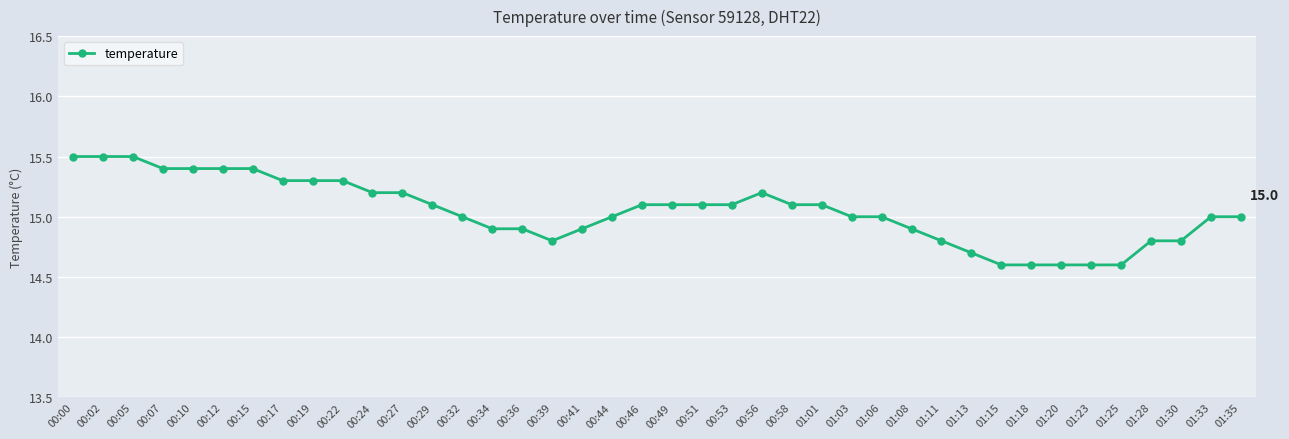

What position from the right is 01:23?

6